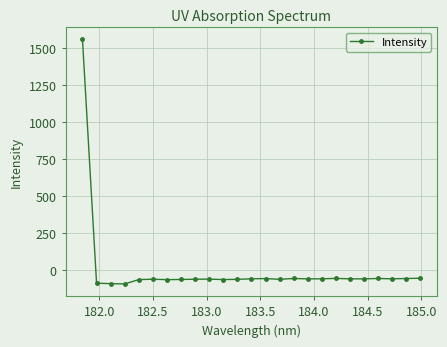

What is the value of the 16th point from the left?

-54.1